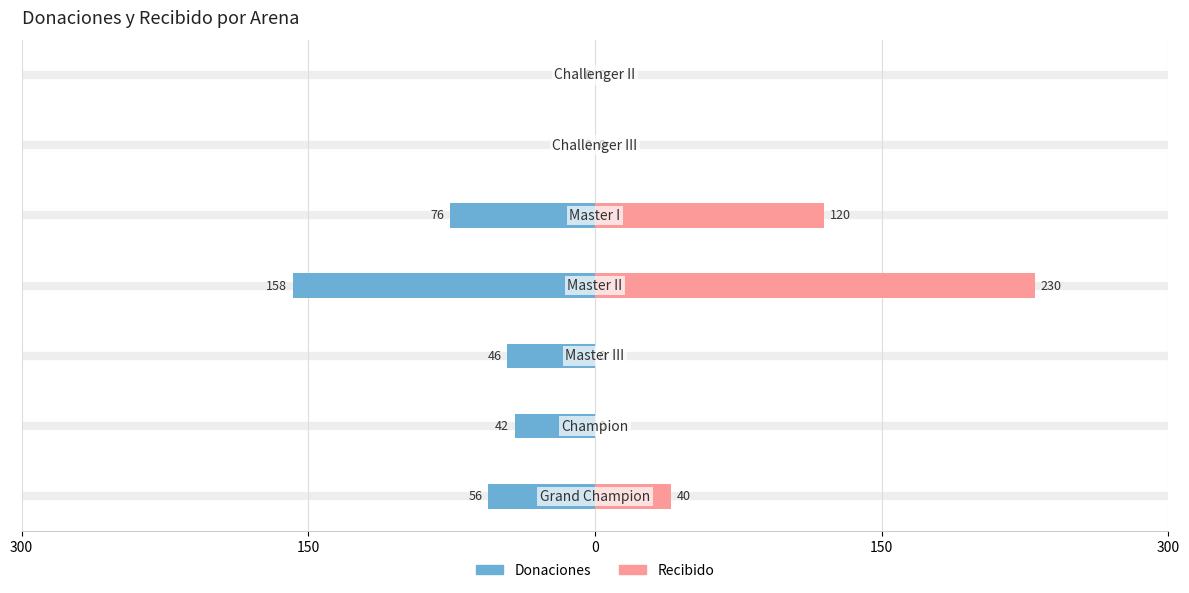

Reading left to right, transcribe all the data shown in this chart.

Donaciones: -56	-42	-46	-158	-76	0	0
Recibido: 40	0	0	230	120	0	0